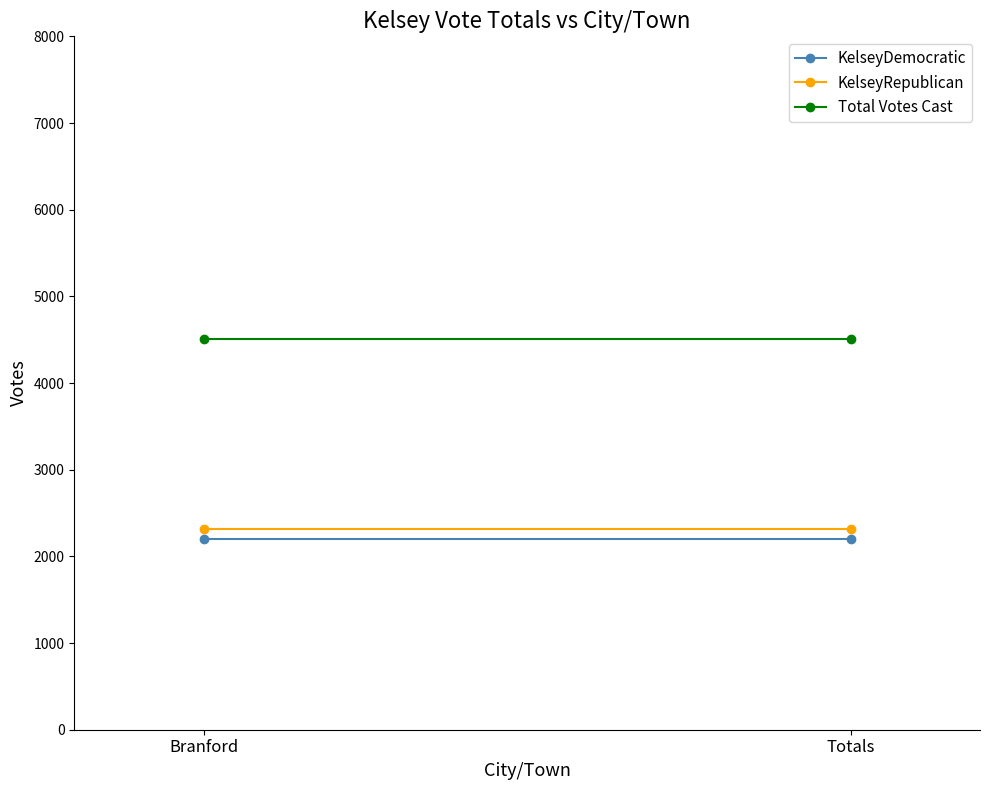

Reading left to right, list all the values displayed in this chart.

KelseyDemocratic: 2197	2197
KelseyRepublican: 2314	2314
Total Votes Cast: 4511	4511